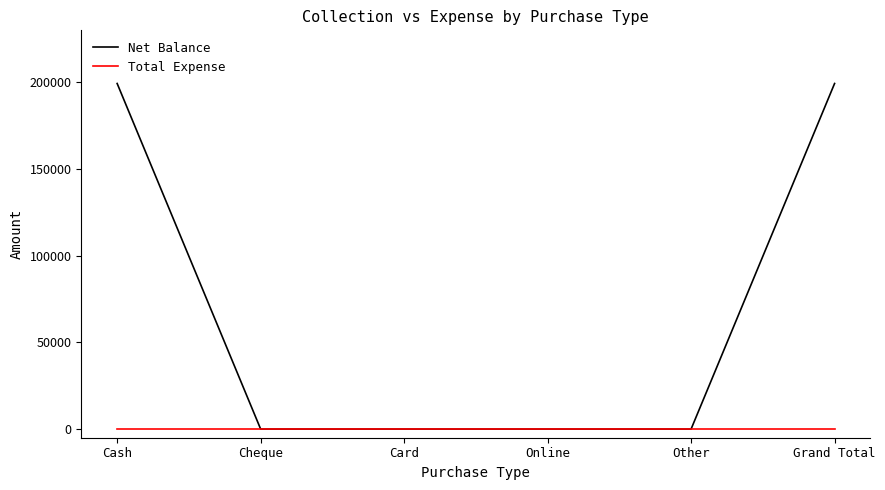

What are all the series names shown in the legend?

Net Balance, Total Expense